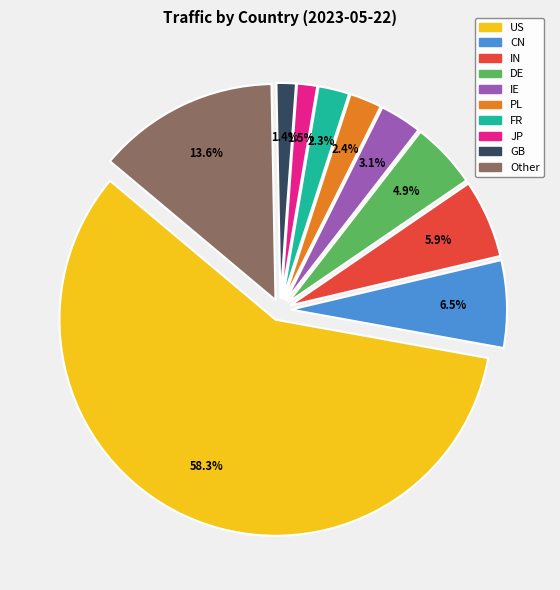

What percentage is NOT represented by PL?

97.6%